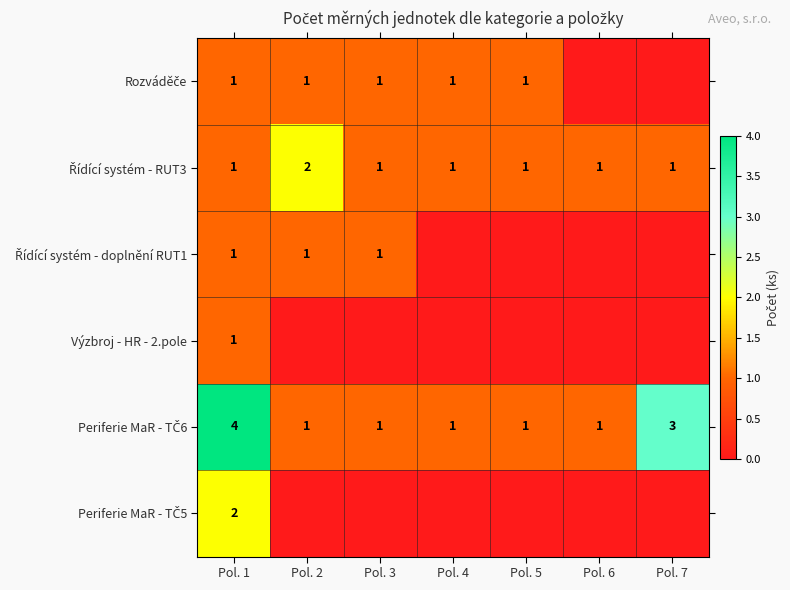

The value of Výzbroj - HR - 2.pole at Pol. 1 is 1.6. True or false?

False